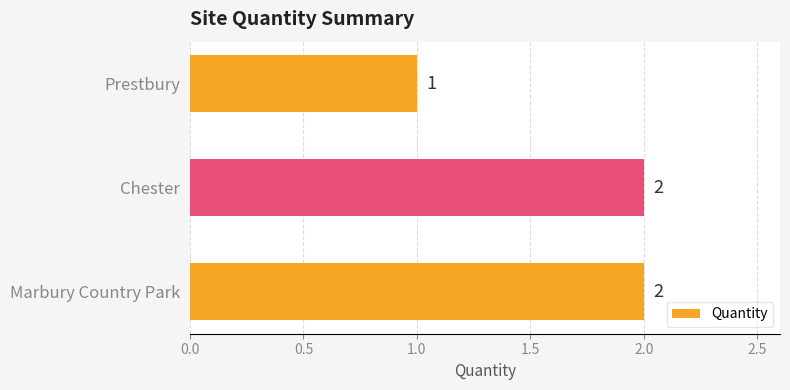

The chart shows a value of 2 at Prestbury. True or false?

False